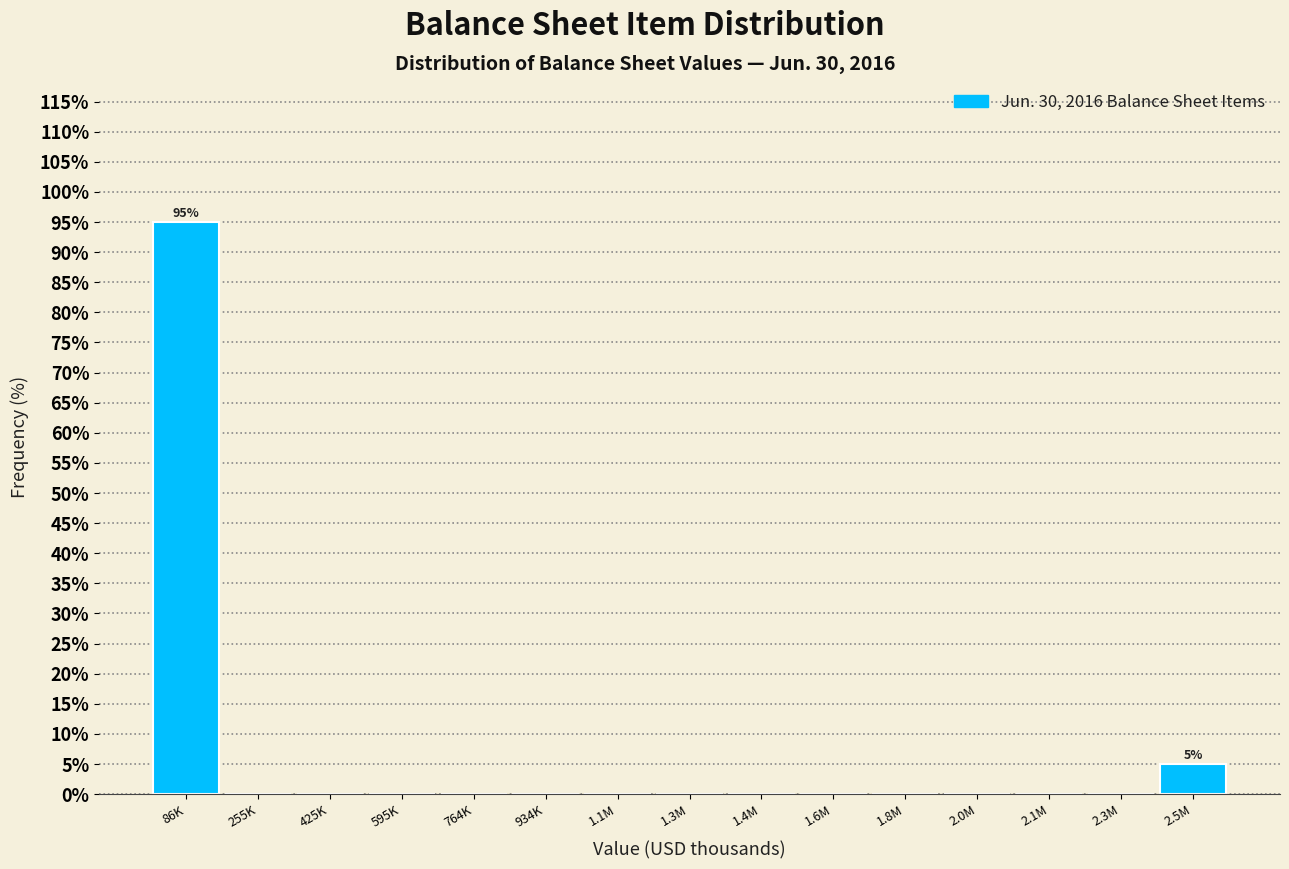

Reading left to right, transcribe all the data shown in this chart.

86K=95	255K=0	425K=0	595K=0	764K=0	934K=0	1.1M=0	1.3M=0	1.4M=0	1.6M=0	1.8M=0	2.0M=0	2.1M=0	2.3M=0	2.5M=5